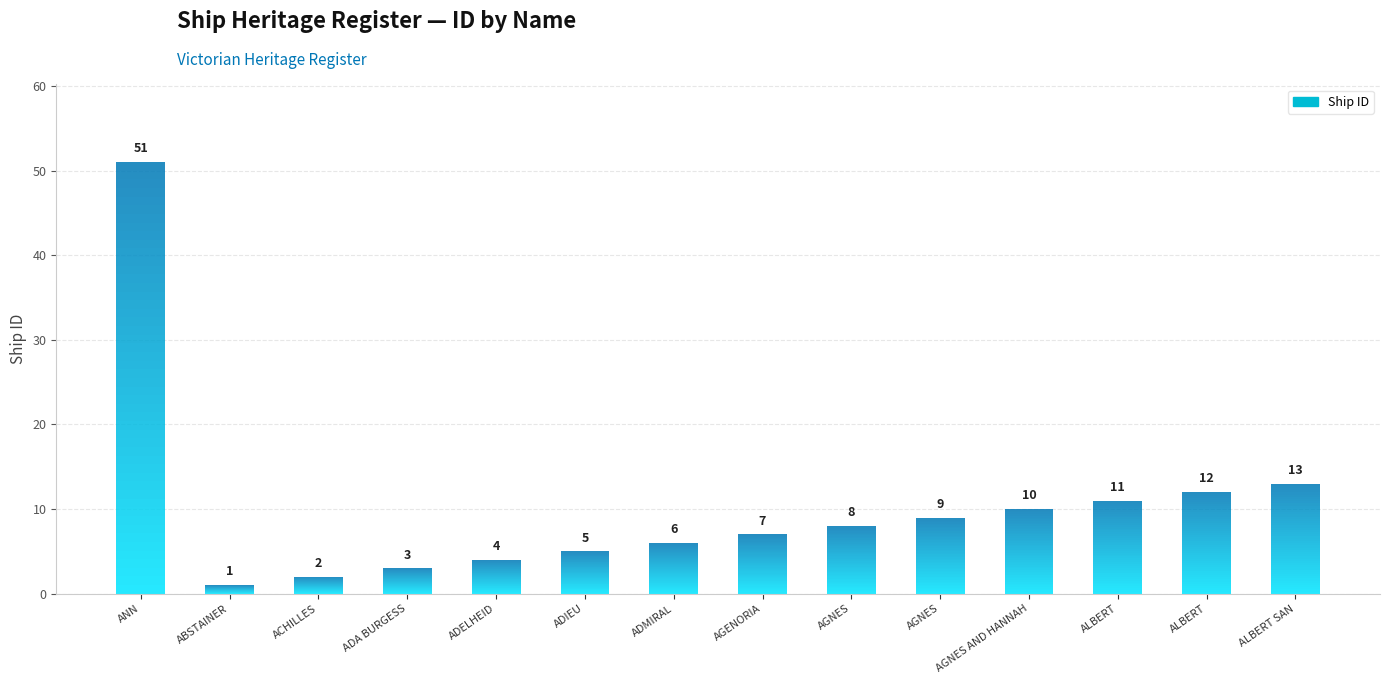

Does the chart contain stacked bars?

No